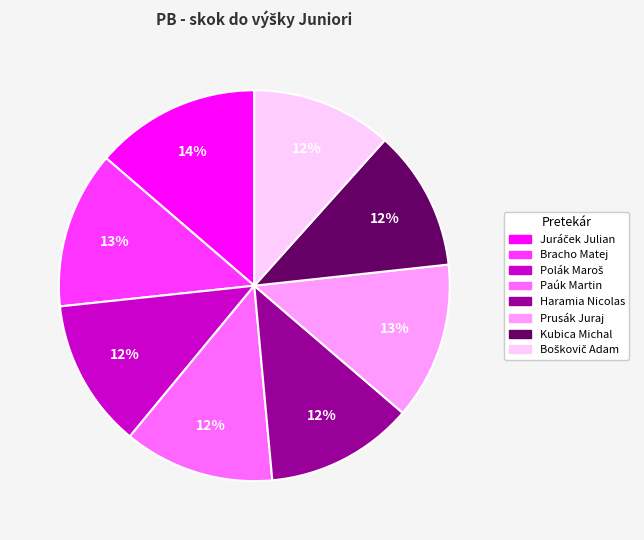

What is the ratio of the value at Kubica Michal to the value at Bracho Matej?

0.9